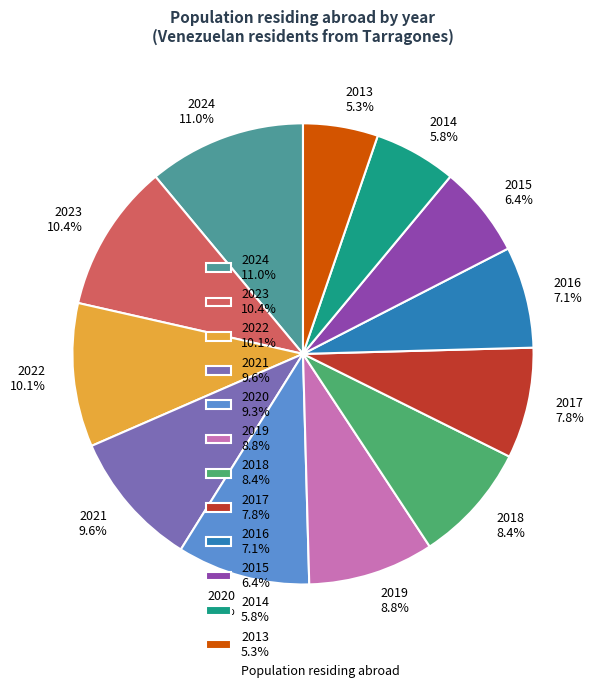

Which slice is the largest?

2024